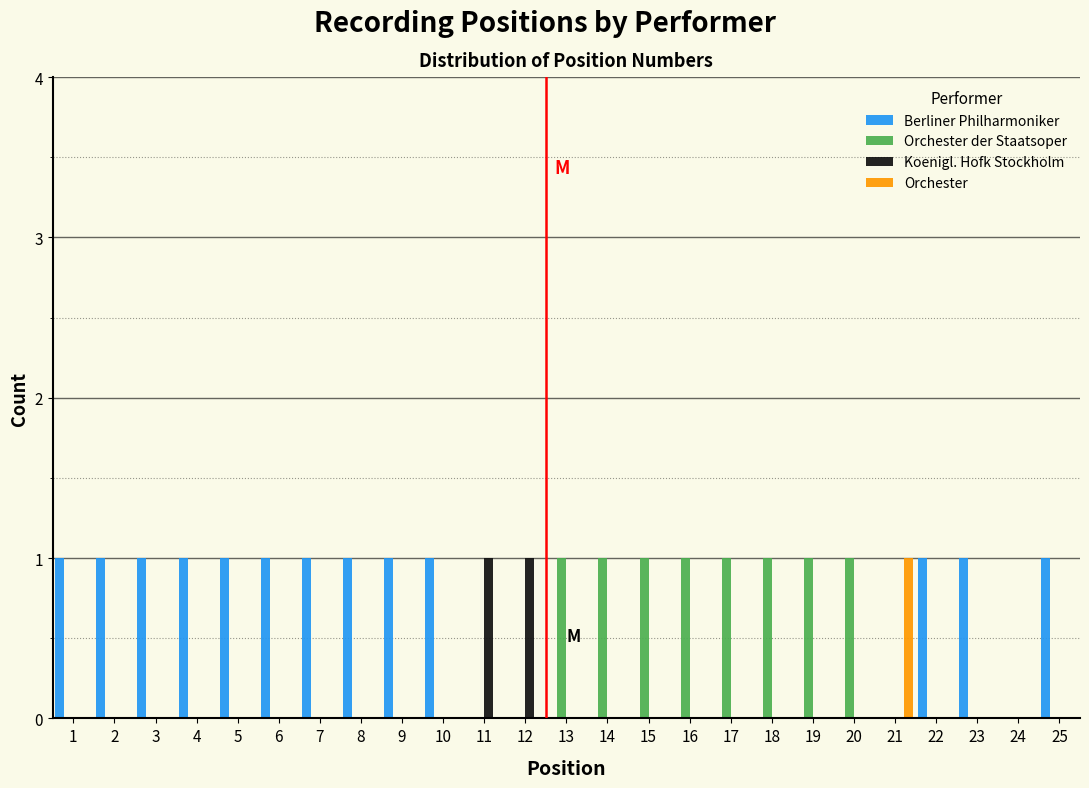

Reading left to right, list every range on the x-axis with the height of the bar of each series over it. The values are not printed on the chart, so give them approximately, as read against the axis.

0.5 to 1.5: Berliner Philharmoniker=1	Orchester der Staatsoper=0	Koenigl. Hofk Stockholm=0	Orchester=0
1.5 to 2.5: Berliner Philharmoniker=1	Orchester der Staatsoper=0	Koenigl. Hofk Stockholm=0	Orchester=0
2.5 to 3.5: Berliner Philharmoniker=1	Orchester der Staatsoper=0	Koenigl. Hofk Stockholm=0	Orchester=0
3.5 to 4.5: Berliner Philharmoniker=1	Orchester der Staatsoper=0	Koenigl. Hofk Stockholm=0	Orchester=0
4.5 to 5.5: Berliner Philharmoniker=1	Orchester der Staatsoper=0	Koenigl. Hofk Stockholm=0	Orchester=0
5.5 to 6.5: Berliner Philharmoniker=1	Orchester der Staatsoper=0	Koenigl. Hofk Stockholm=0	Orchester=0
6.5 to 7.5: Berliner Philharmoniker=1	Orchester der Staatsoper=0	Koenigl. Hofk Stockholm=0	Orchester=0
7.5 to 8.5: Berliner Philharmoniker=1	Orchester der Staatsoper=0	Koenigl. Hofk Stockholm=0	Orchester=0
8.5 to 9.5: Berliner Philharmoniker=1	Orchester der Staatsoper=0	Koenigl. Hofk Stockholm=0	Orchester=0
9.5 to 10.5: Berliner Philharmoniker=1	Orchester der Staatsoper=0	Koenigl. Hofk Stockholm=0	Orchester=0
10.5 to 11.5: Berliner Philharmoniker=0	Orchester der Staatsoper=0	Koenigl. Hofk Stockholm=1	Orchester=0
11.5 to 12.5: Berliner Philharmoniker=0	Orchester der Staatsoper=0	Koenigl. Hofk Stockholm=1	Orchester=0
12.5 to 13.5: Berliner Philharmoniker=0	Orchester der Staatsoper=1	Koenigl. Hofk Stockholm=0	Orchester=0
13.5 to 14.5: Berliner Philharmoniker=0	Orchester der Staatsoper=1	Koenigl. Hofk Stockholm=0	Orchester=0
14.5 to 15.5: Berliner Philharmoniker=0	Orchester der Staatsoper=1	Koenigl. Hofk Stockholm=0	Orchester=0
15.5 to 16.5: Berliner Philharmoniker=0	Orchester der Staatsoper=1	Koenigl. Hofk Stockholm=0	Orchester=0
16.5 to 17.5: Berliner Philharmoniker=0	Orchester der Staatsoper=1	Koenigl. Hofk Stockholm=0	Orchester=0
17.5 to 18.5: Berliner Philharmoniker=0	Orchester der Staatsoper=1	Koenigl. Hofk Stockholm=0	Orchester=0
18.5 to 19.5: Berliner Philharmoniker=0	Orchester der Staatsoper=1	Koenigl. Hofk Stockholm=0	Orchester=0
19.5 to 20.5: Berliner Philharmoniker=0	Orchester der Staatsoper=1	Koenigl. Hofk Stockholm=0	Orchester=0
20.5 to 21.5: Berliner Philharmoniker=0	Orchester der Staatsoper=0	Koenigl. Hofk Stockholm=0	Orchester=1
21.5 to 22.5: Berliner Philharmoniker=1	Orchester der Staatsoper=0	Koenigl. Hofk Stockholm=0	Orchester=0
22.5 to 23.5: Berliner Philharmoniker=1	Orchester der Staatsoper=0	Koenigl. Hofk Stockholm=0	Orchester=0
23.5 to 24.5: Berliner Philharmoniker=0	Orchester der Staatsoper=0	Koenigl. Hofk Stockholm=0	Orchester=0
24.5 to 25.5: Berliner Philharmoniker=1	Orchester der Staatsoper=0	Koenigl. Hofk Stockholm=0	Orchester=0